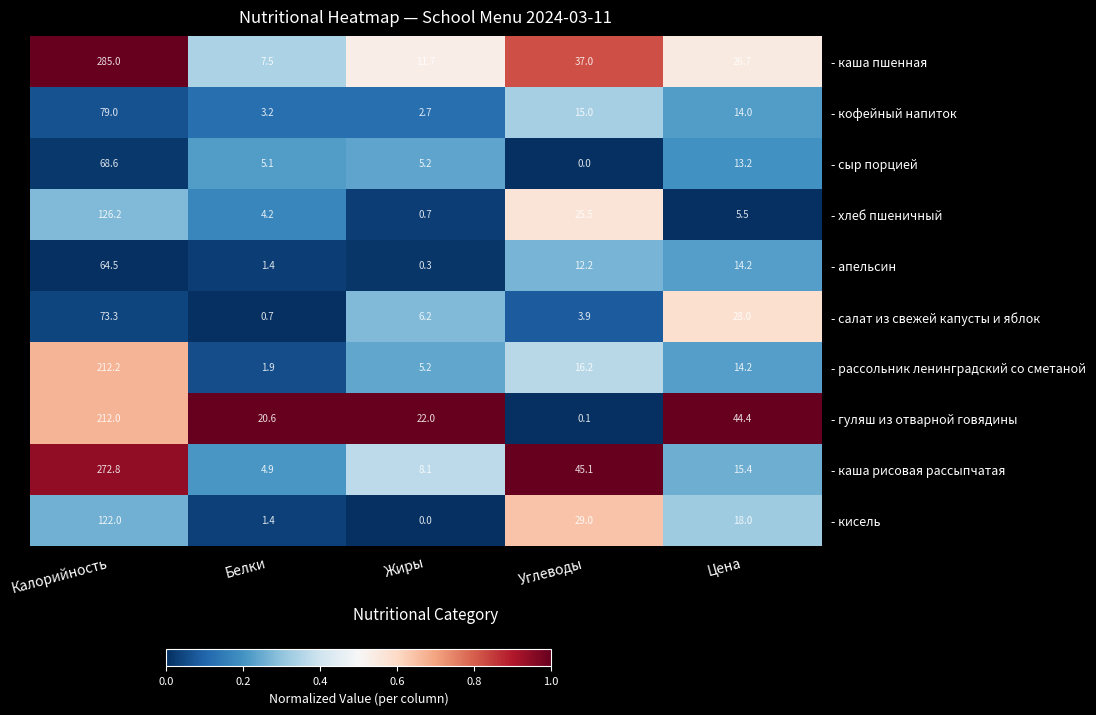

What is the difference between the - апельсин values at Белки and Калорийность?

63.1